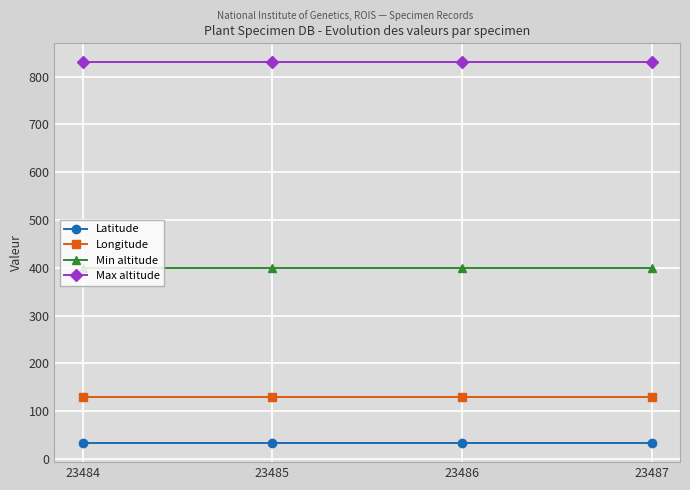

Which series has the largest total across all categories?

Max altitude